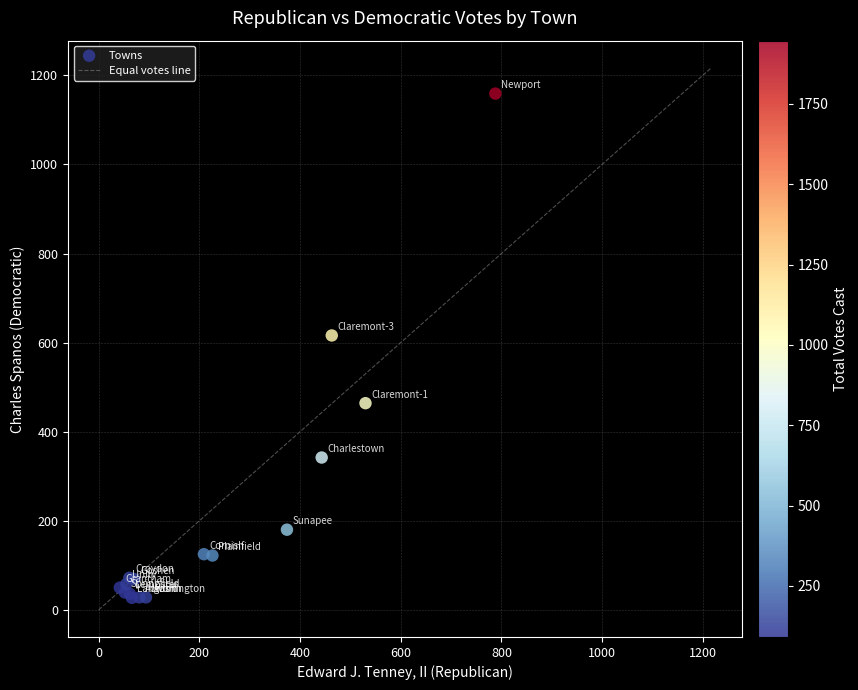

What Y value in the scatter plot is closest to 593?

616